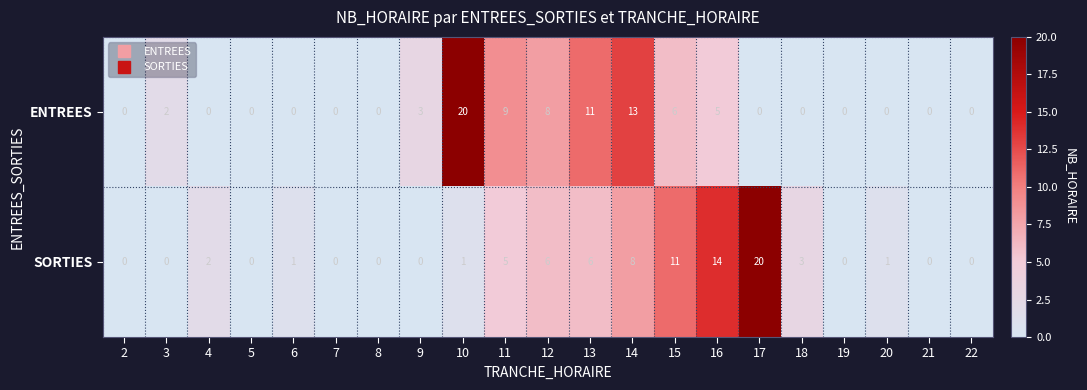

How many data points does each series have?

21